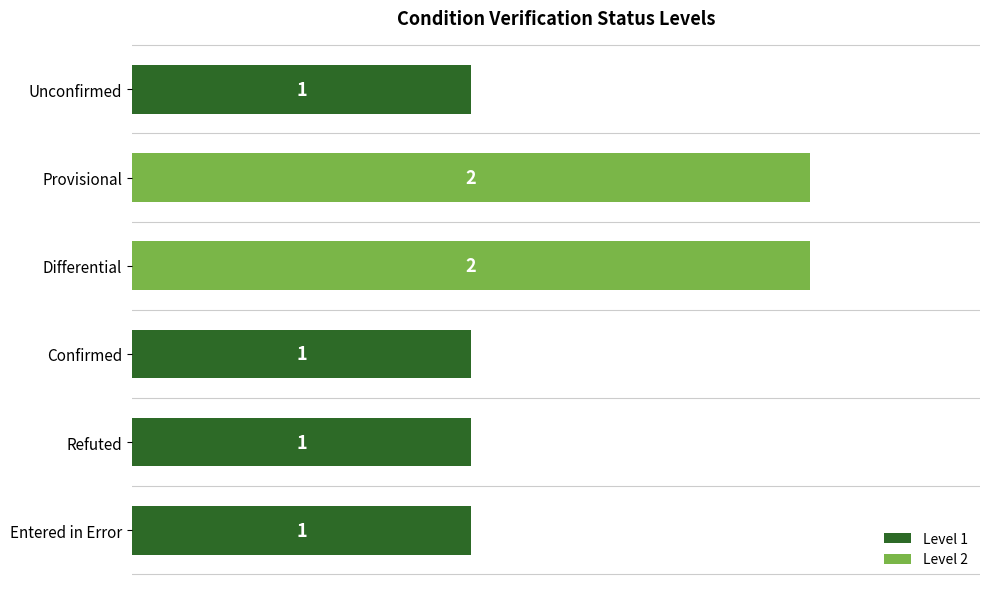

What is the sum of all values?

8